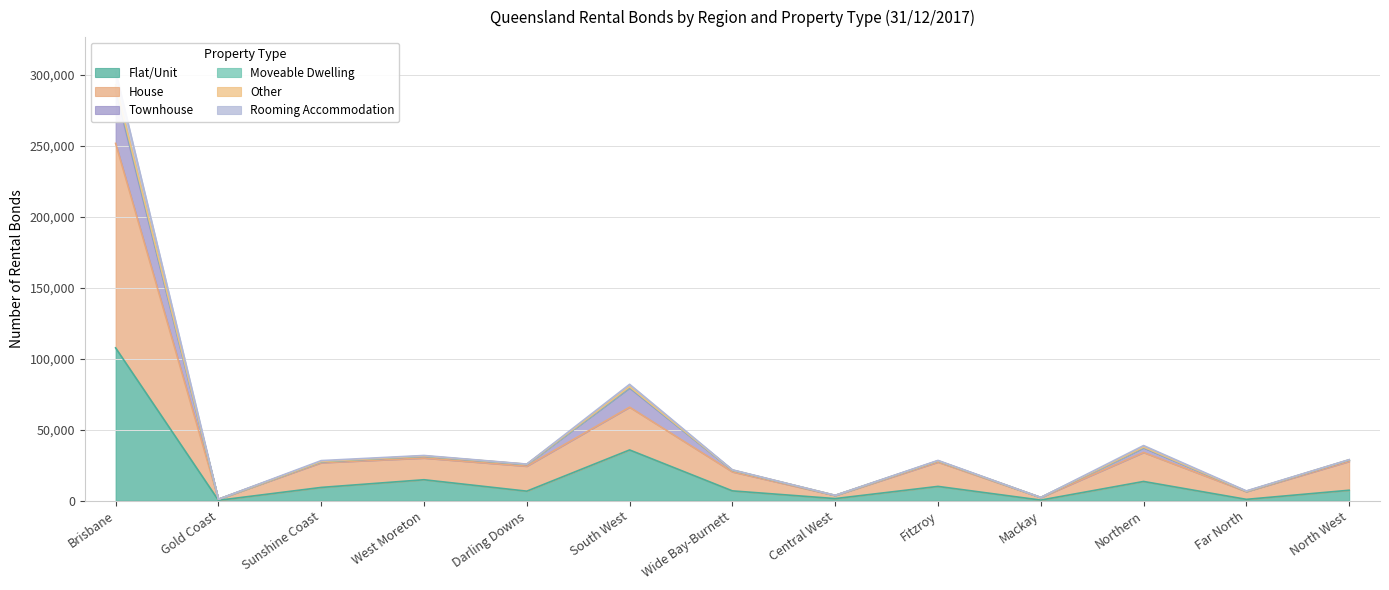

How many interior local peaks does the Moveable Dwelling series have?

4